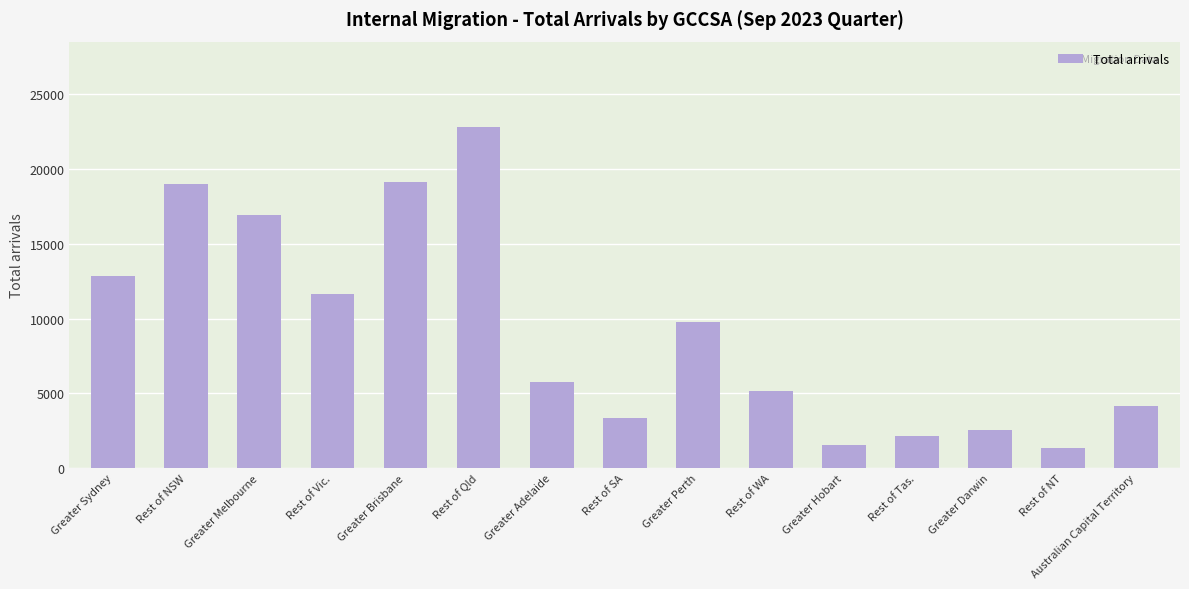

What is the difference between the values at Rest of Qld and Greater Sydney?

9960